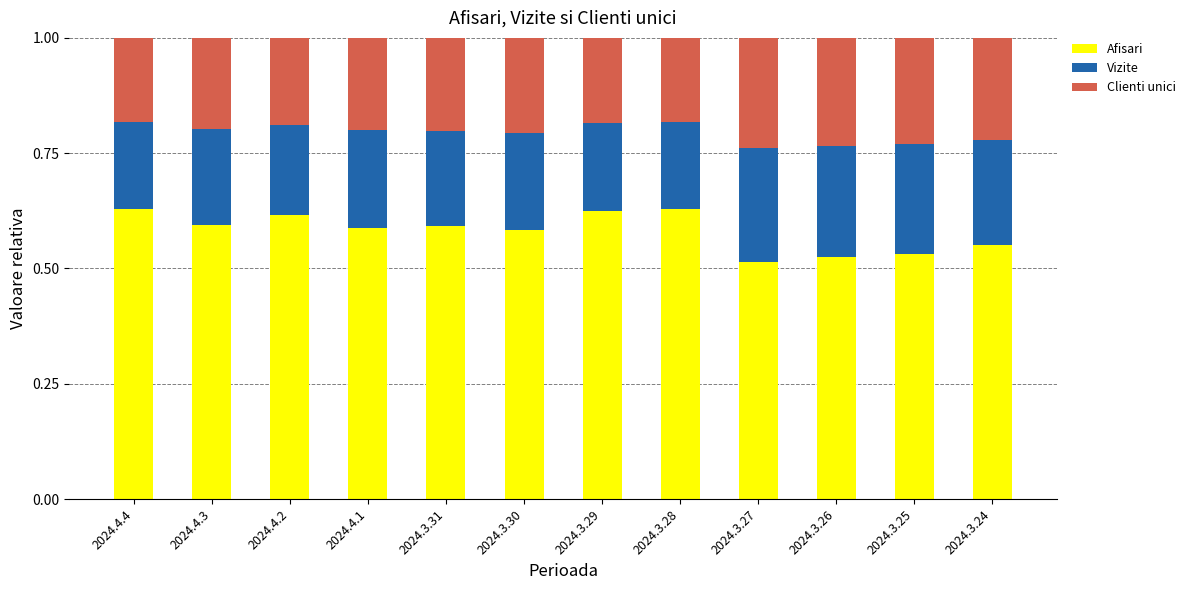

Is it true that Afisari equals 0.6 at 2024.4.3?

True